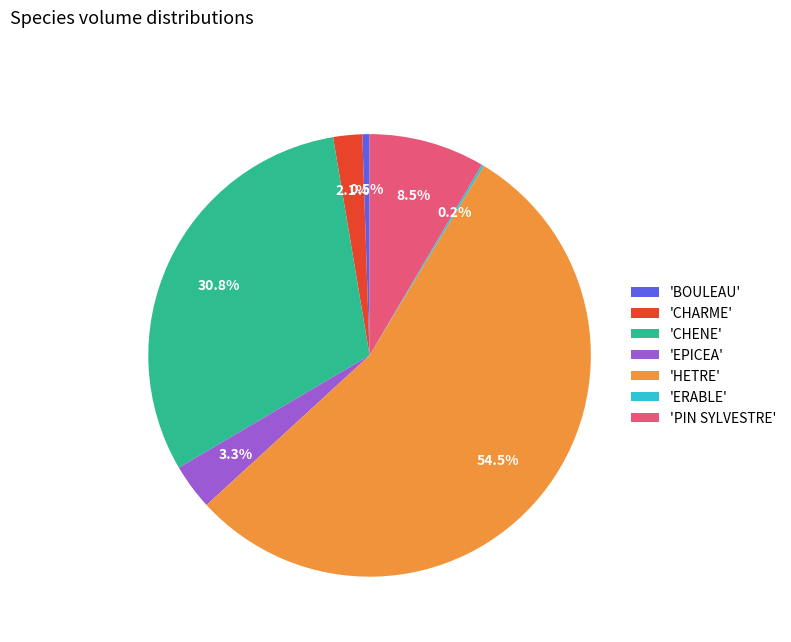

Which slice is the largest?

'HETRE'